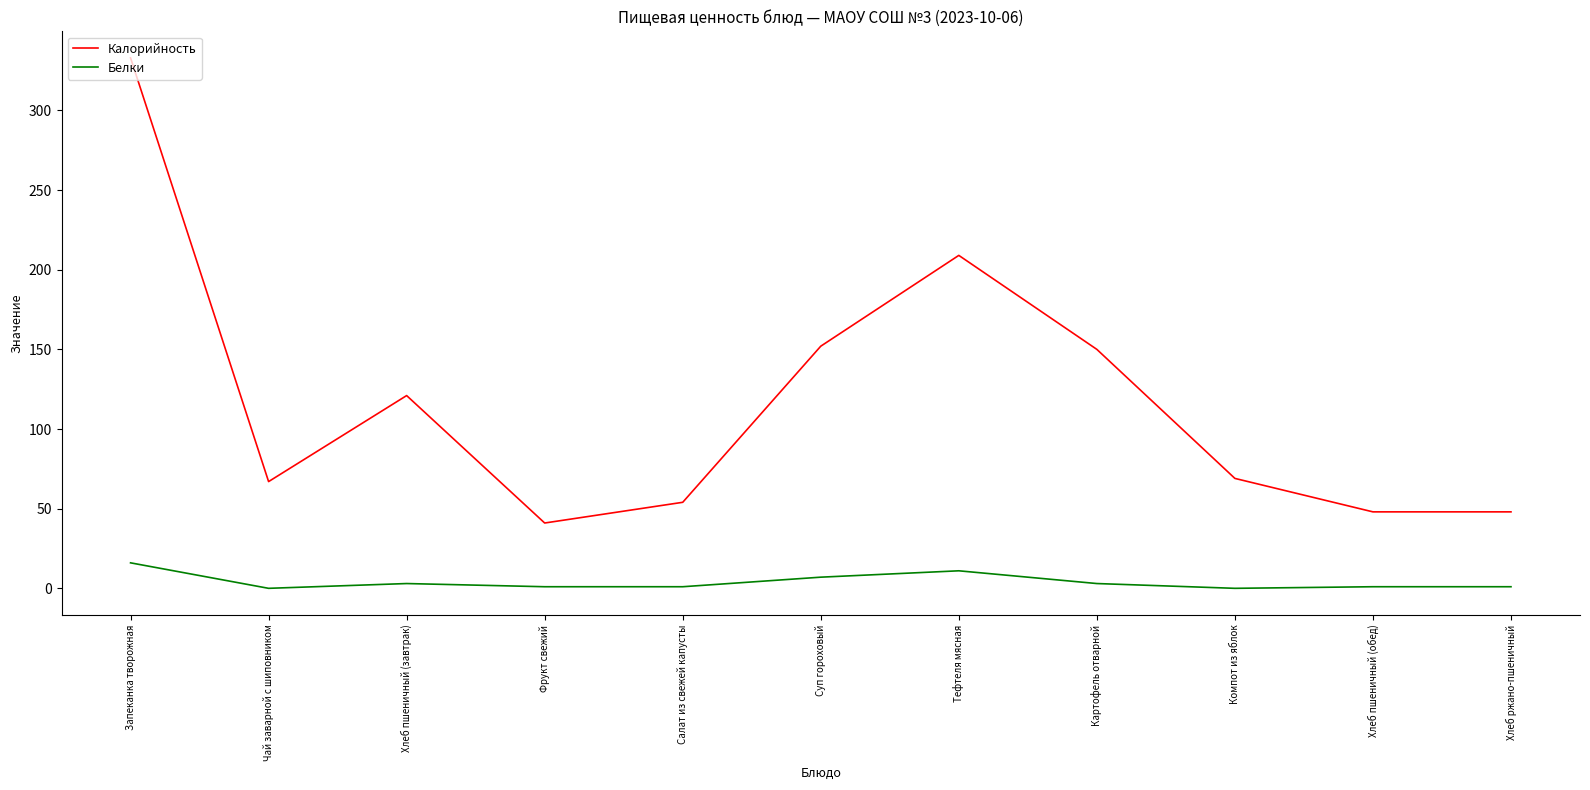

Rank the series at Фрукт свежий from lowest to highest value.

Белки, Калорийность